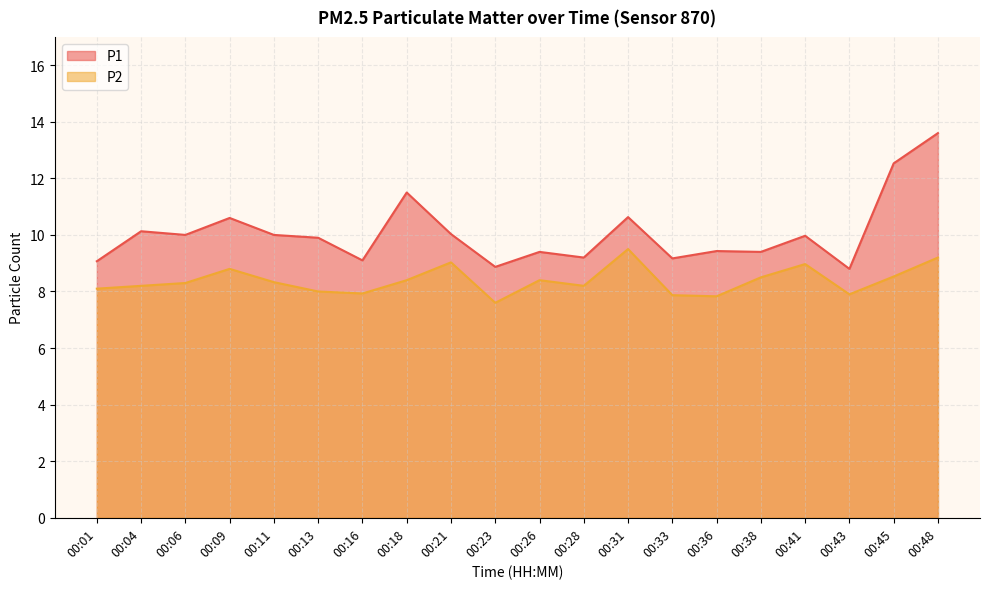

What is the maximum value for P1?

13.6